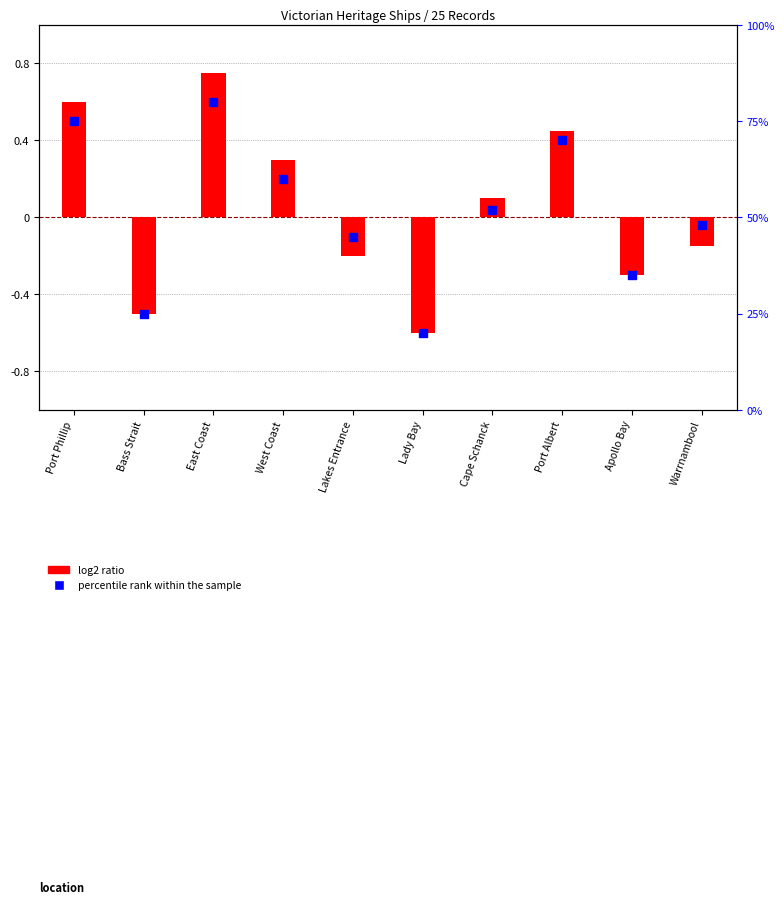

What are all the series names shown in the legend?

log2 ratio, percentile rank within the sample